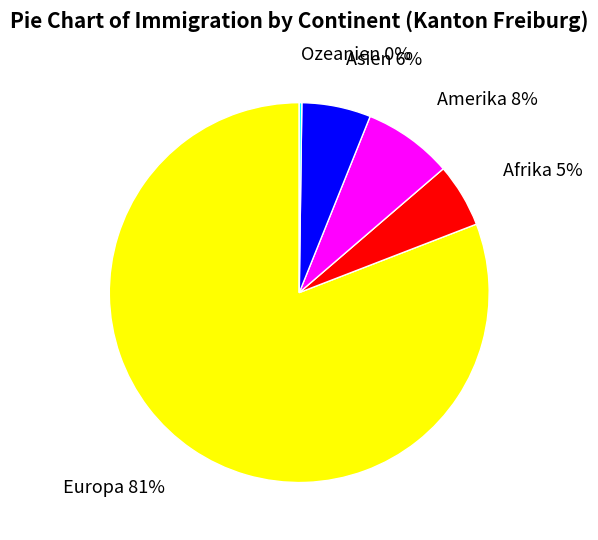

Between Europa 81% and Amerika 8%, which is larger?

Europa 81%